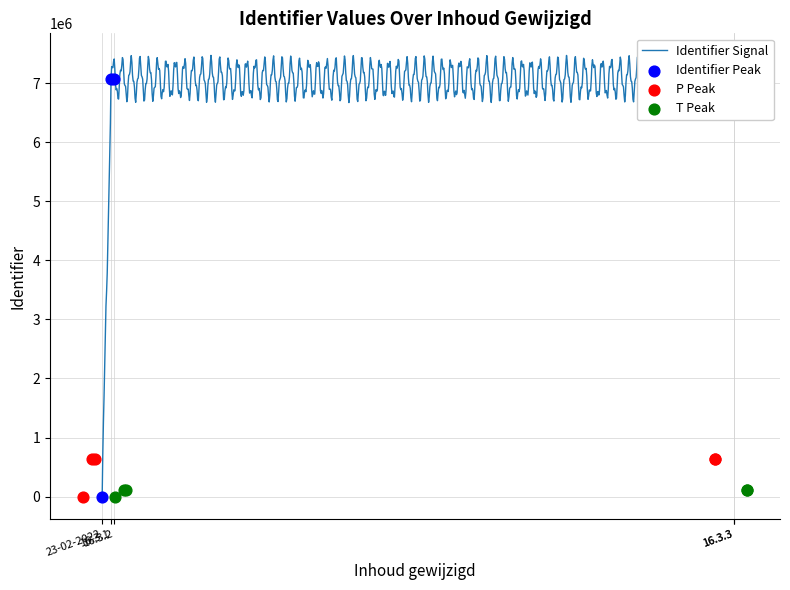

Approximately how many times larger is the value at 16.3.2 compared to 16.3.3?

1.0